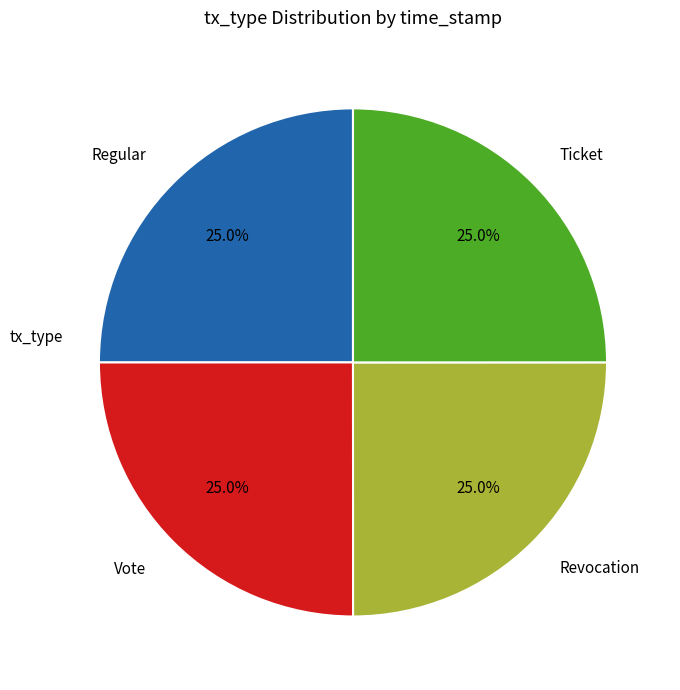

Does Revocation represent more than half of the total?

No